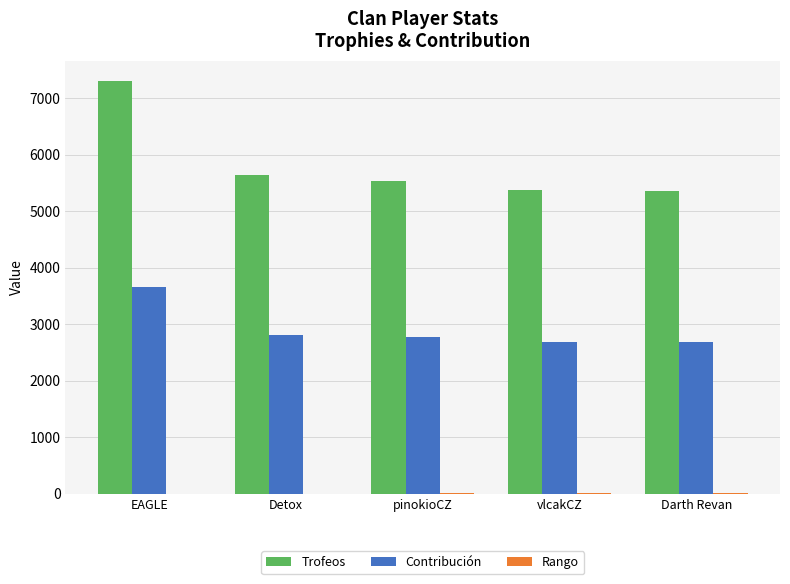

Does the chart contain stacked bars?

No